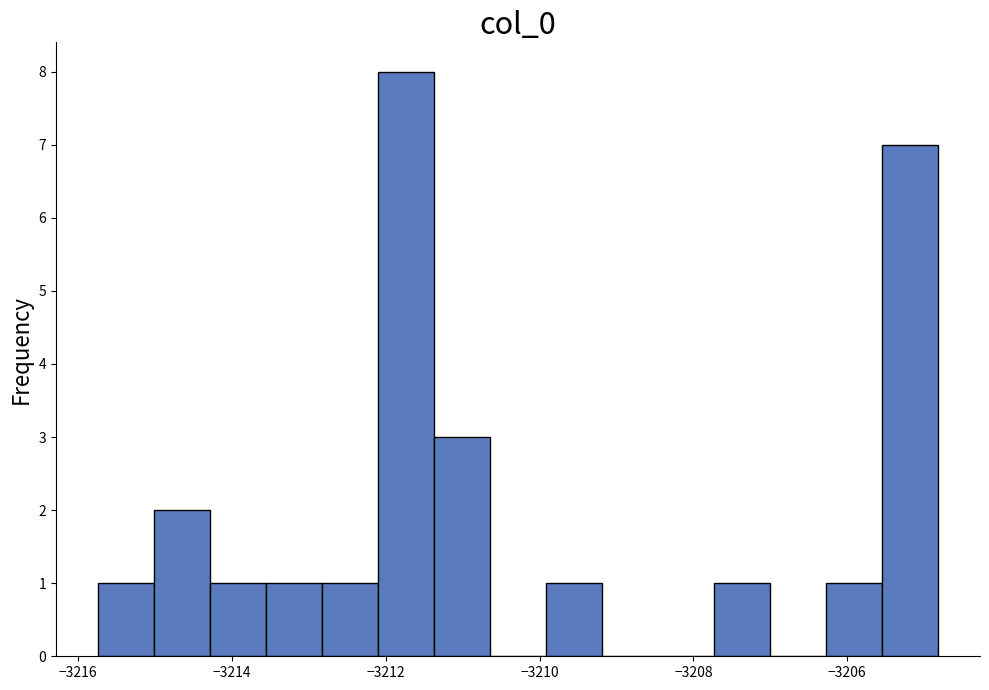

Around what value on the x-axis is the tallest bar? Give the approximate position of its centre, as read against the axis.

-3211.8